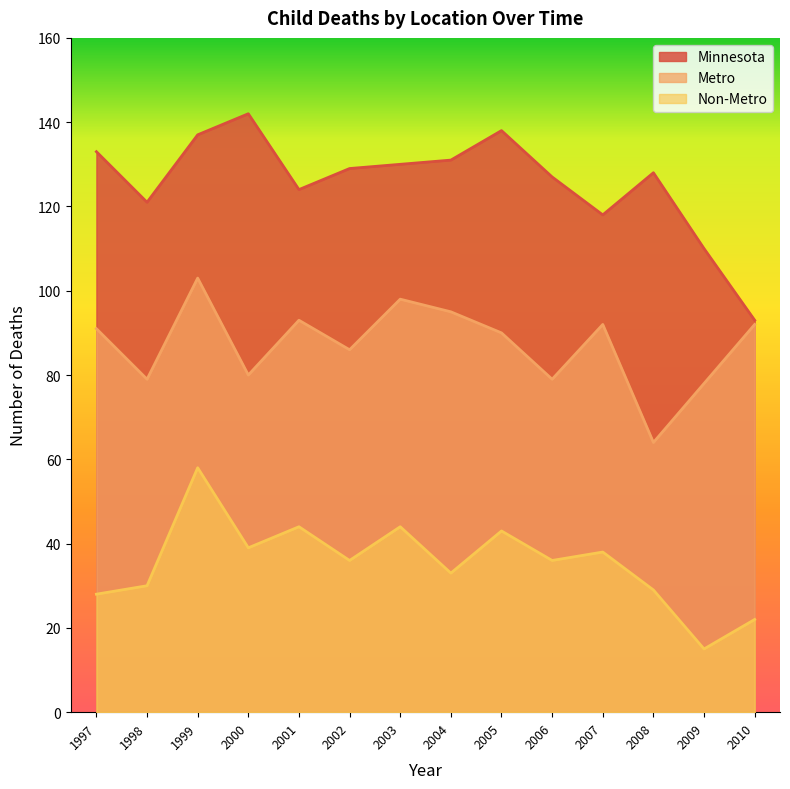

Does the chart have visible grid lines?

No